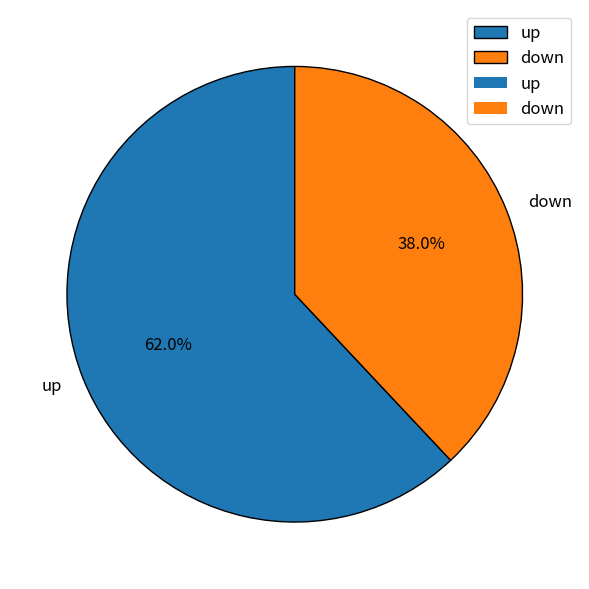

Is it true that down is 23% of the pie?

False